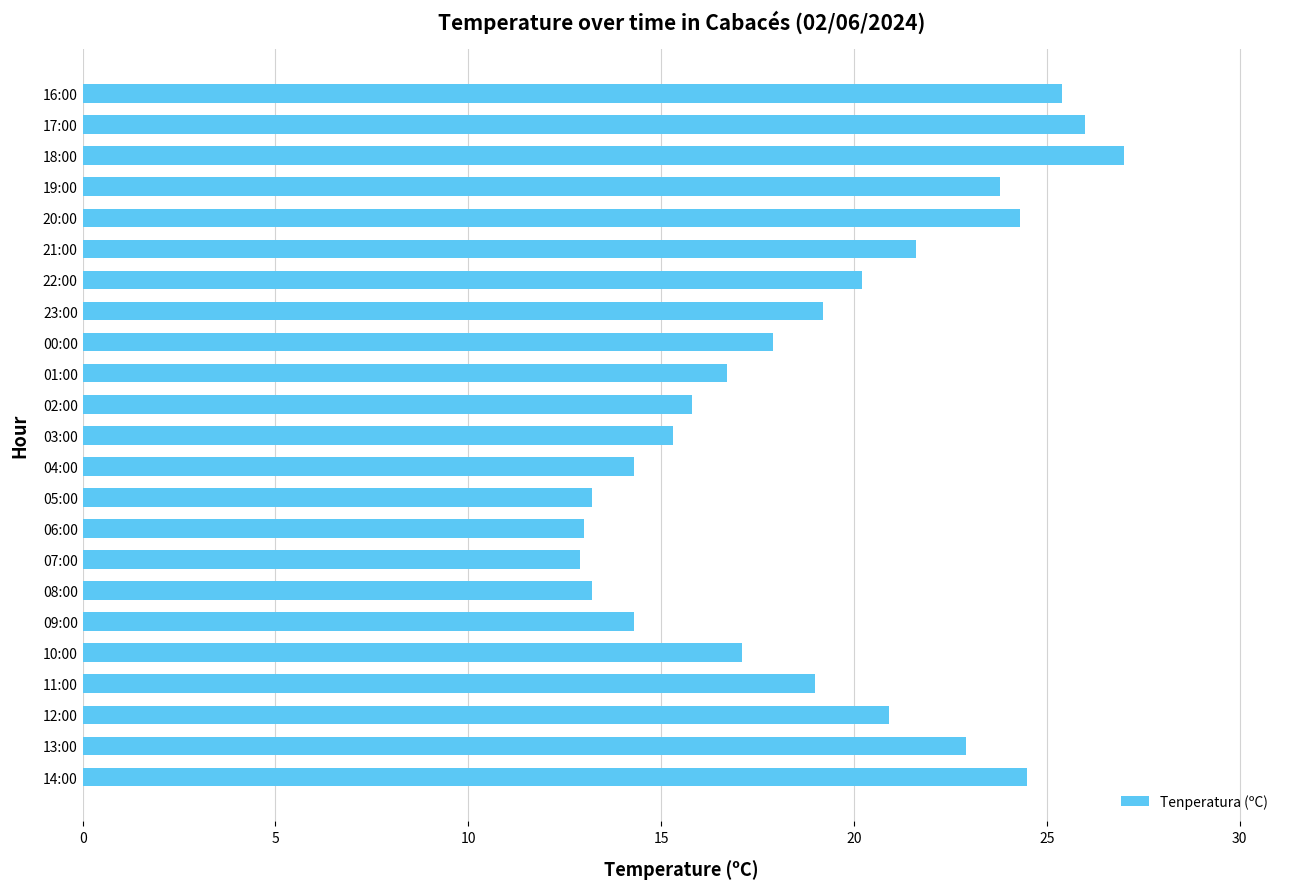

What is the difference between the maximum and second lowest values?

14.0